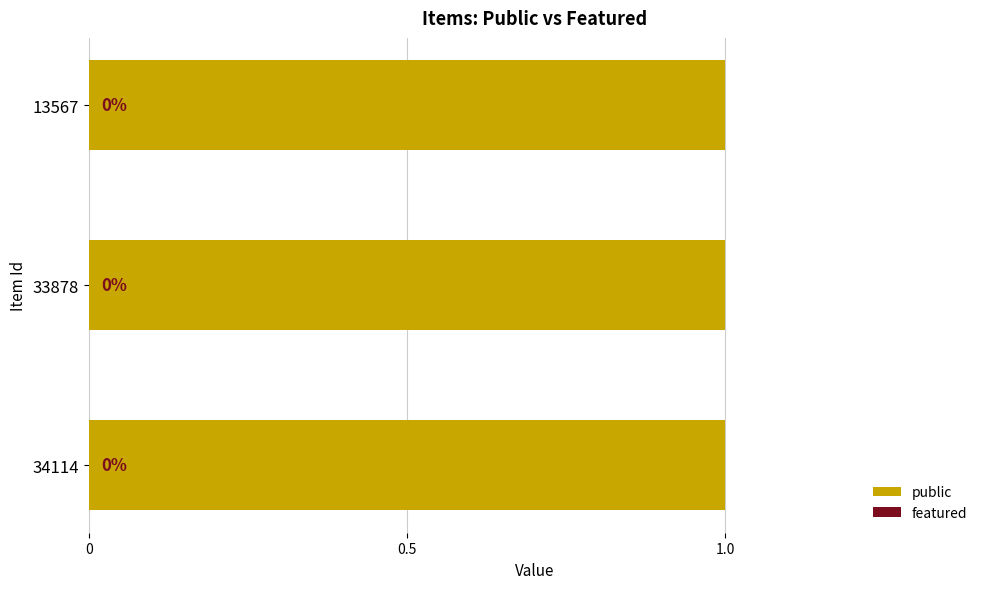

Rank the series at 13567 from lowest to highest value.

featured, public